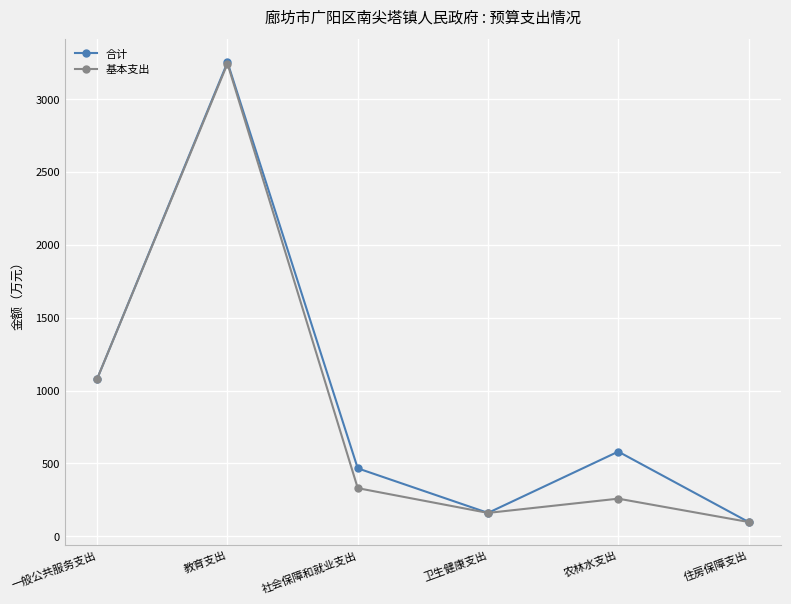

How many interior local peaks does the 合计 series have?

2